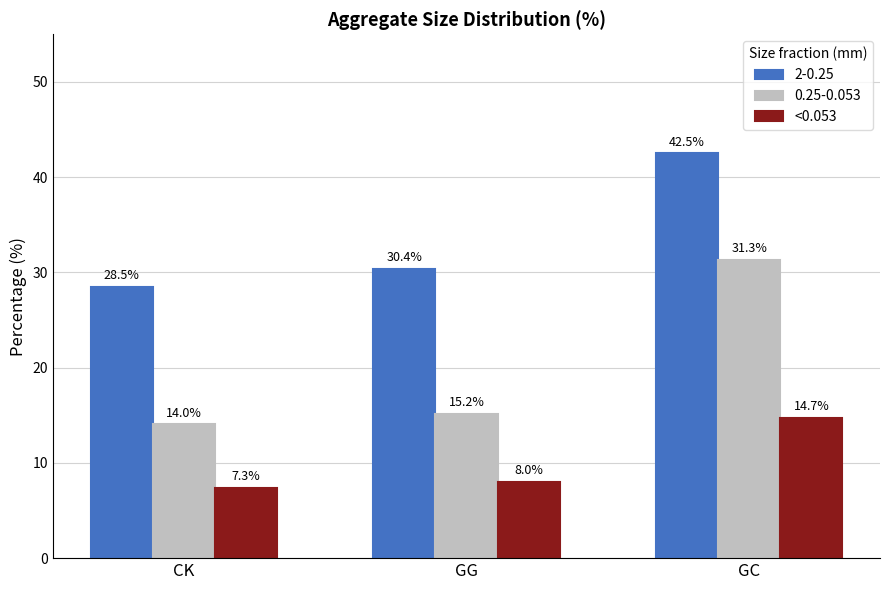

At which label is 0.25-0.053 closest to 22?

GG